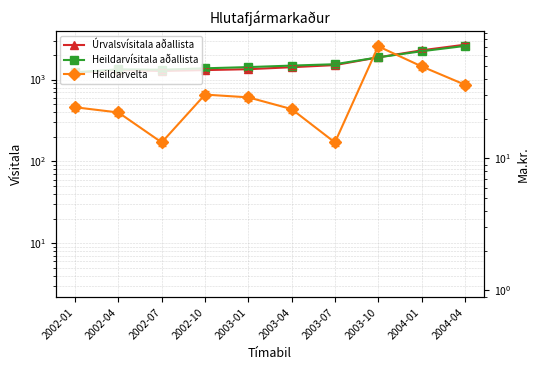

At how many categories does at least one series exceed 732?

10